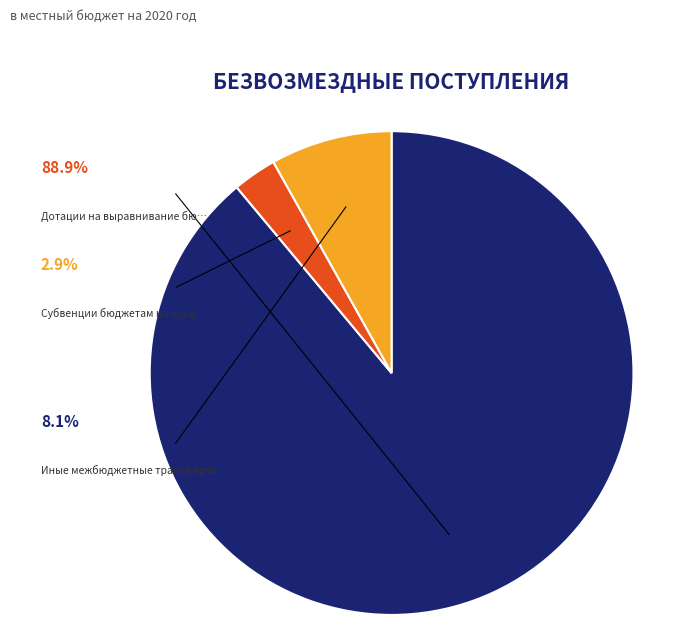

Does any single category account for the majority?

Yes